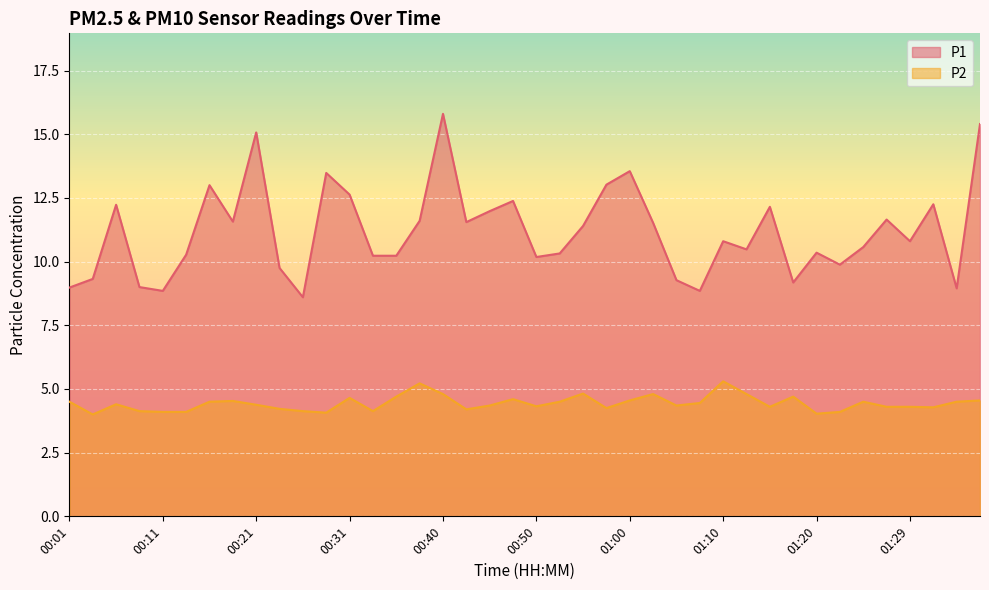

True or false: P2 and P1 intersect in this chart.

False